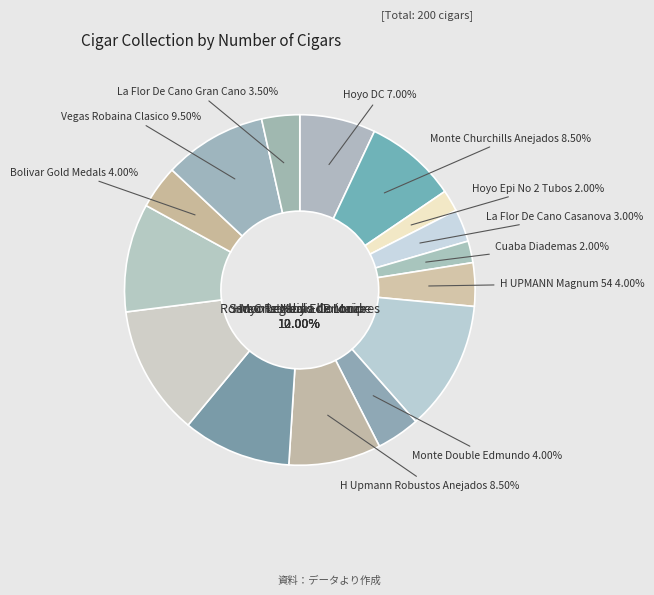

Does H UPMANN Magnum 54 represent more than half of the total?

No